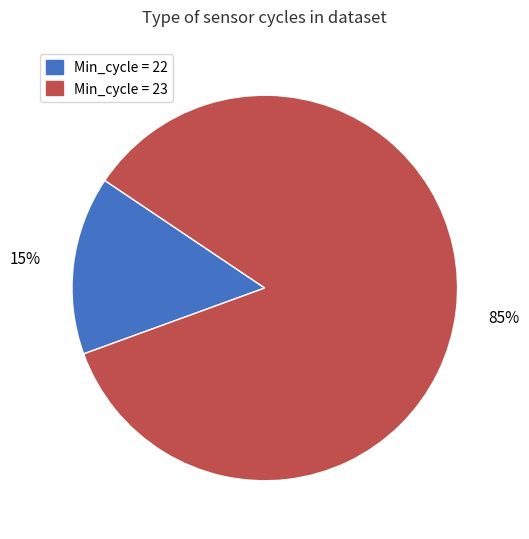

Between Min_cycle = 22 and Min_cycle = 23, which is larger?

Min_cycle = 23